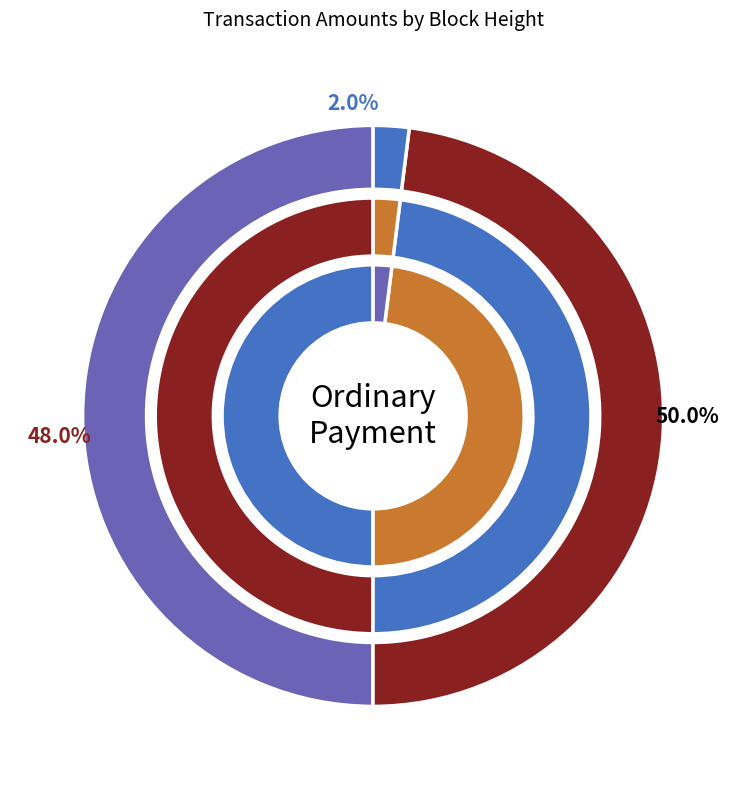

True or false: 437685 accounts for 8% of the total.

False